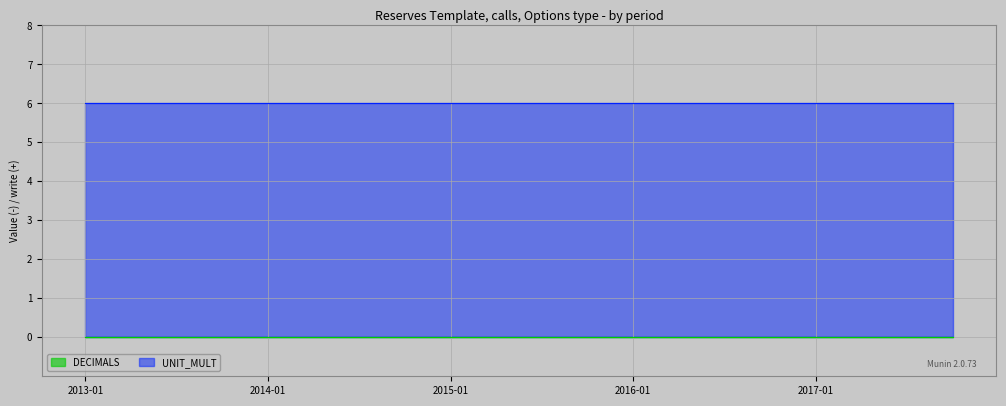

True or false: UNIT_MULT has more than 2 points higher than both neighbors.

False